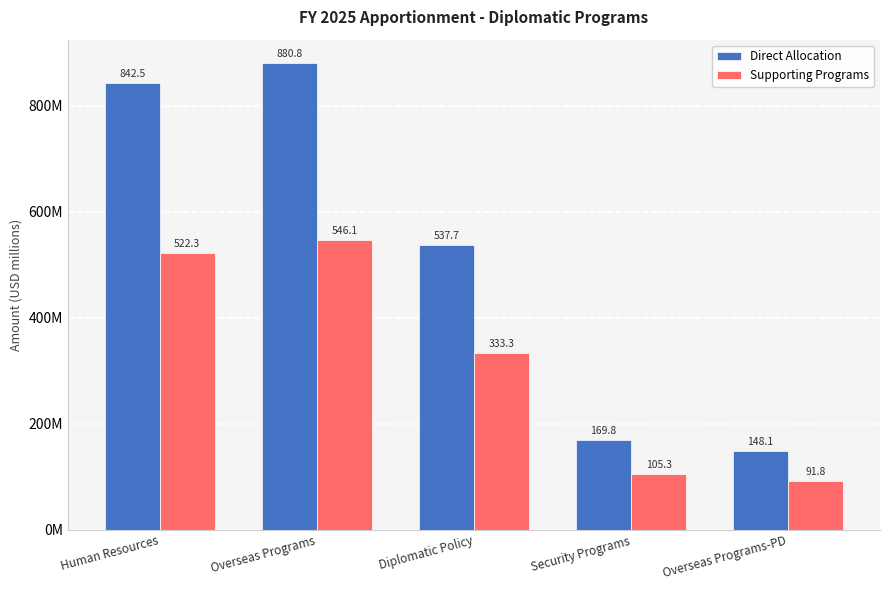

At which category does the chart reach its peak across all series?

Overseas Programs